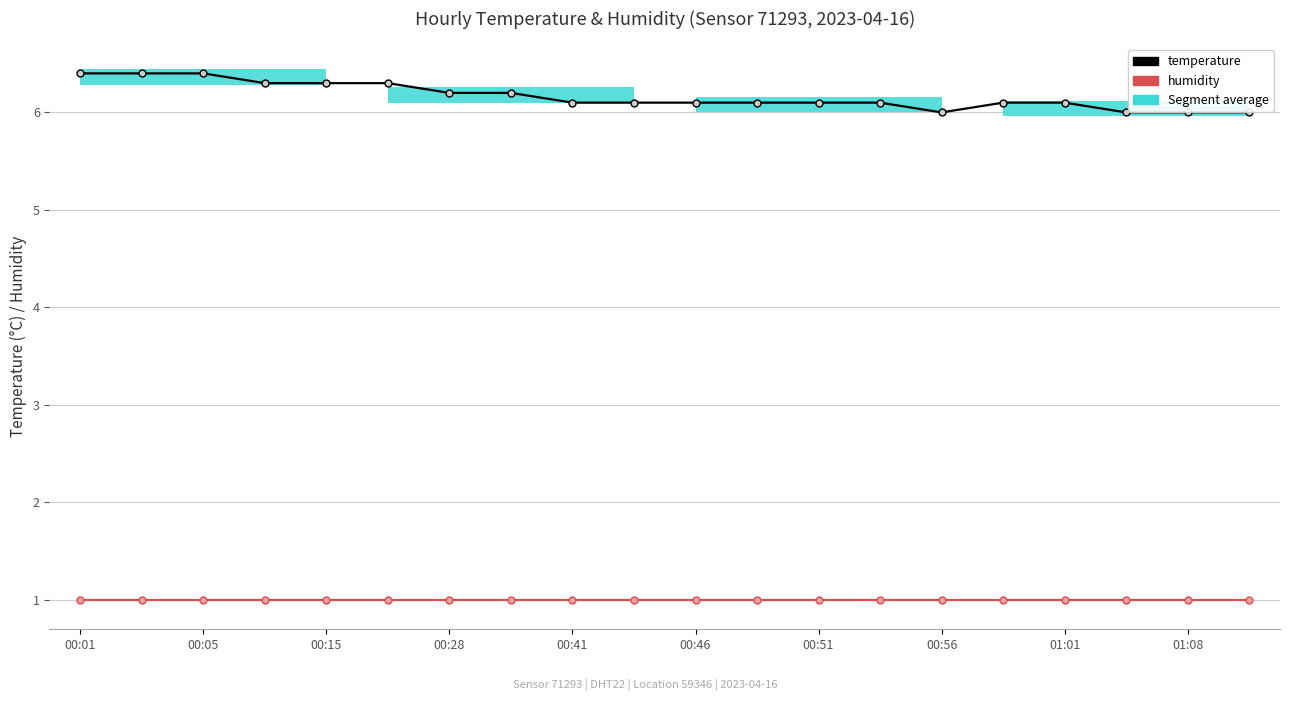

The humidity series shows 1.0 at 00:41. True or false?

True